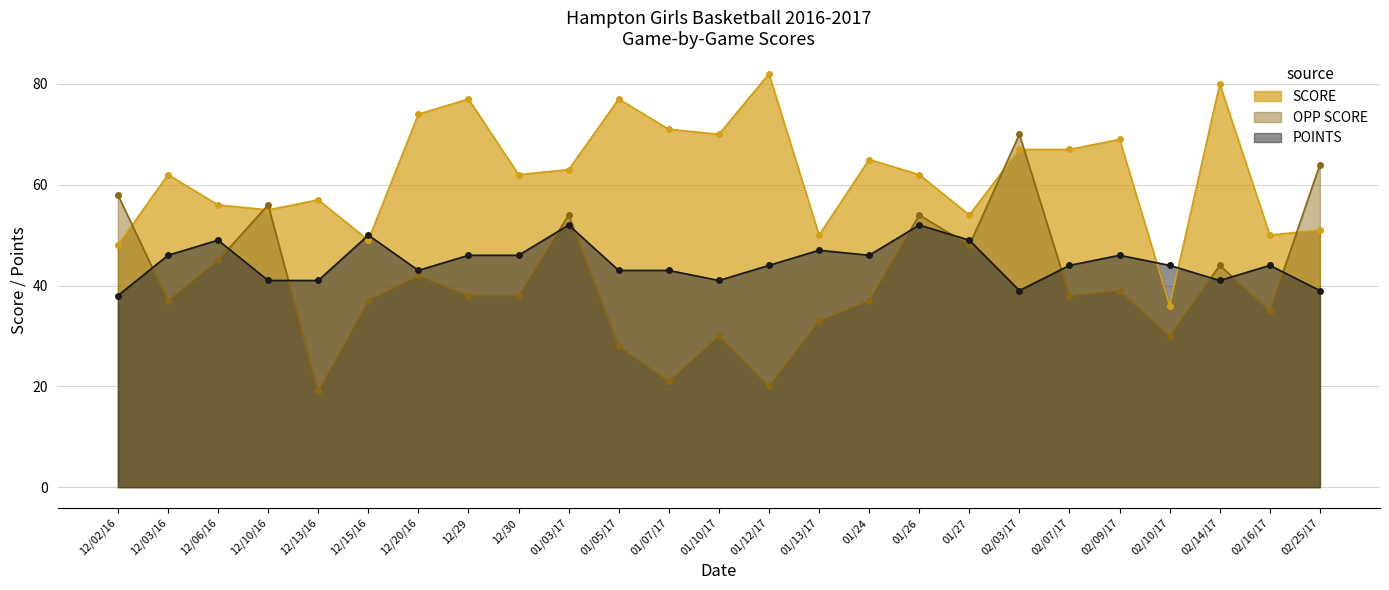

Rank the categories by POINTS value from highest to lowest.

01/03/17, 01/26, 12/15/16, 12/06/16, 01/27, 01/13/17, 12/03/16, 12/29, 12/30, 01/24, 02/09/17, 01/12/17, 02/07/17, 02/10/17, 02/16/17, 12/20/16, 01/05/17, 01/07/17, 12/10/16, 12/13/16, 01/10/17, 02/14/17, 02/03/17, 02/25/17, 12/02/16